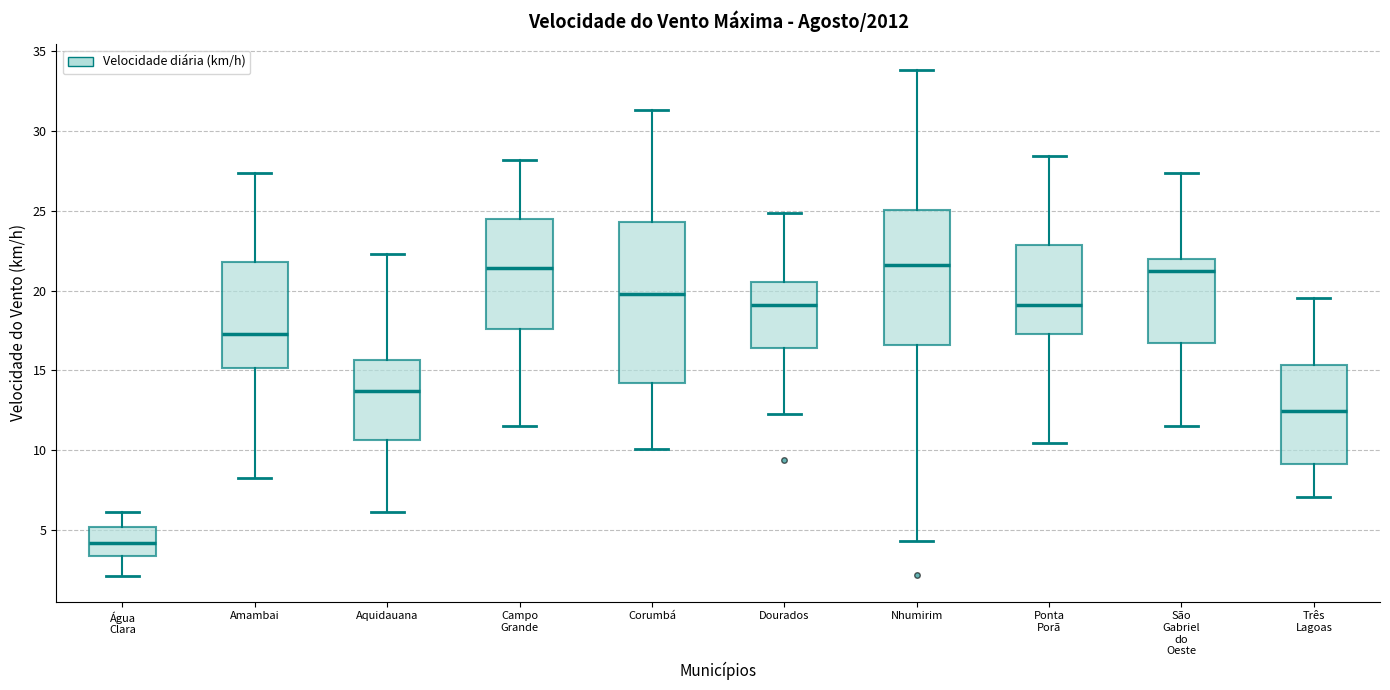

Which box's median line is the lowest?

Água Clara